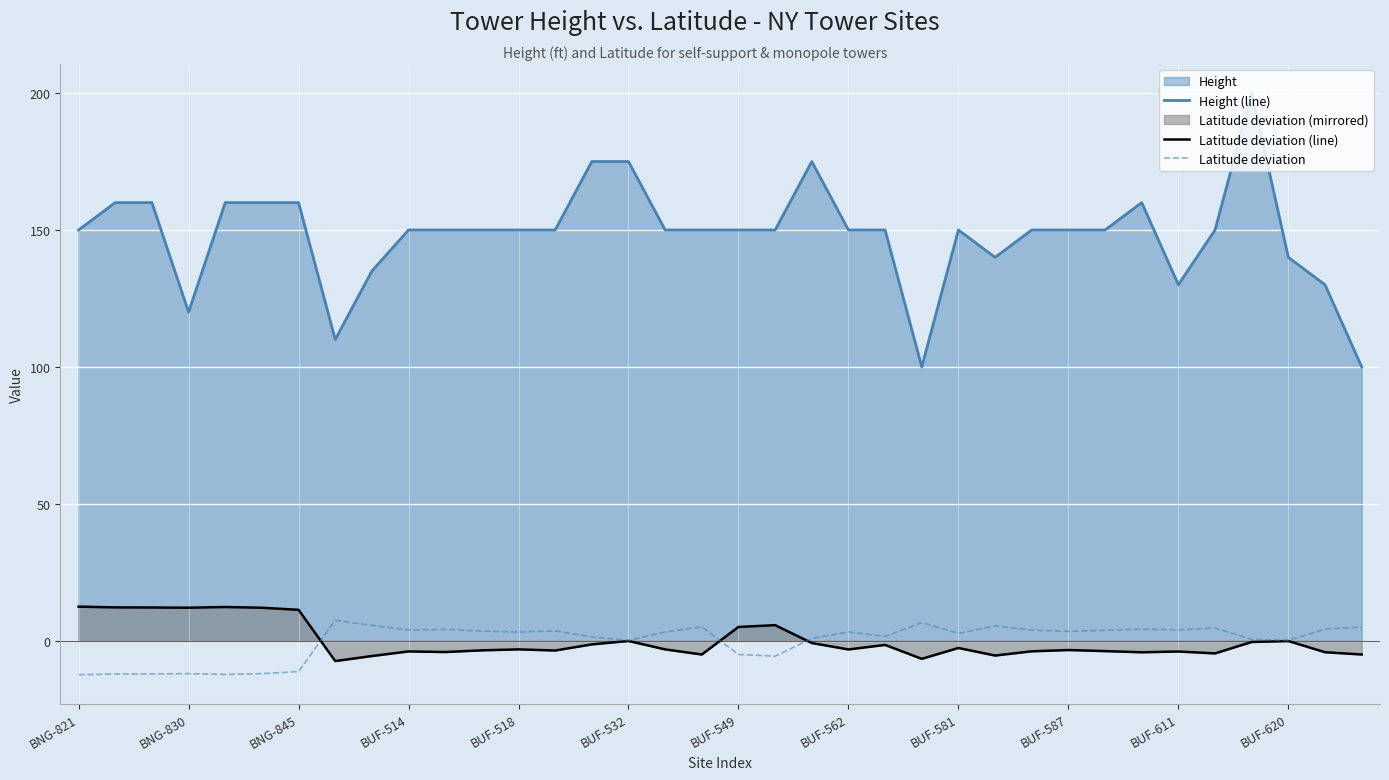

True or false: Height (line) has a value of 150.0 at BUF-581.

True